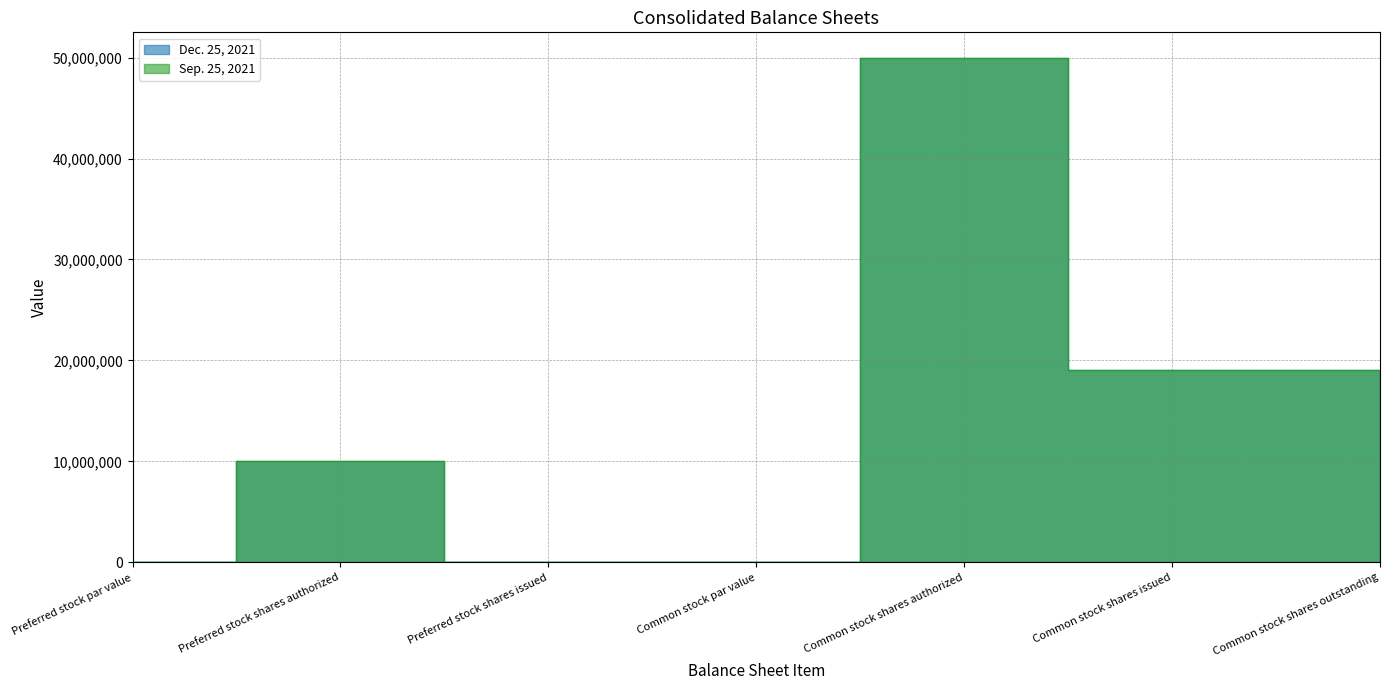

Where does the Sep. 25, 2021 series first go above 10000000?

Common stock shares authorized